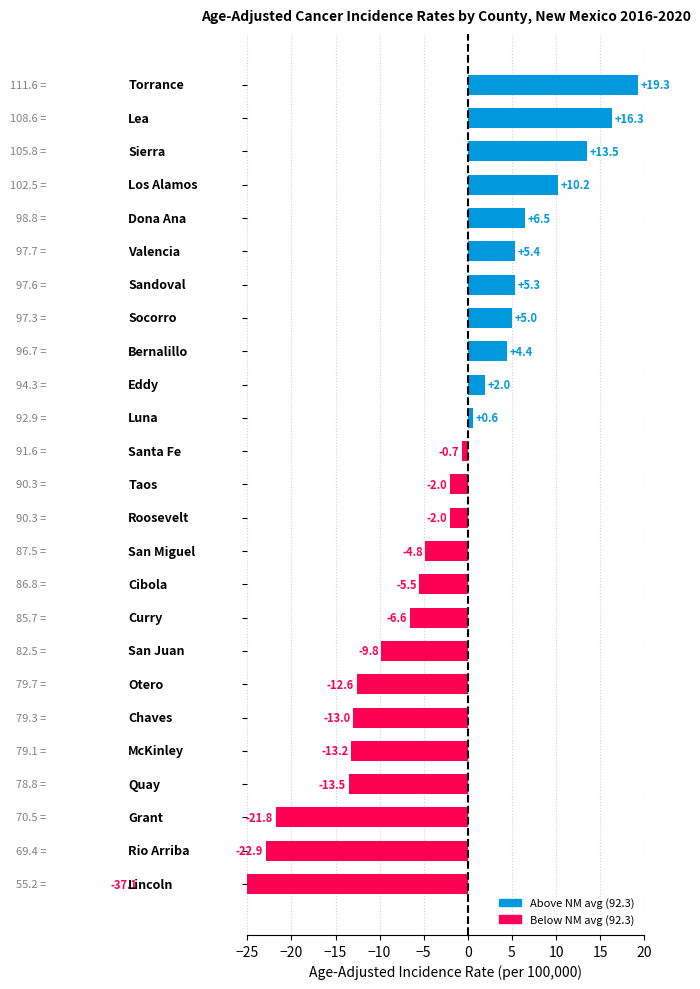

The chart shows a value of -14.1 at 23. True or false?

False